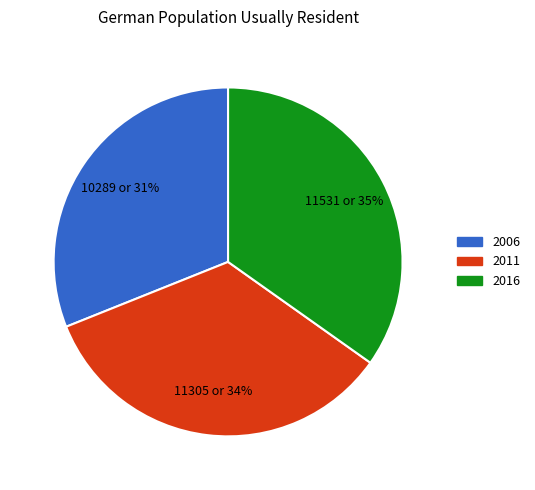

To the nearest percent, what percentage of the pie is 2016?

35%